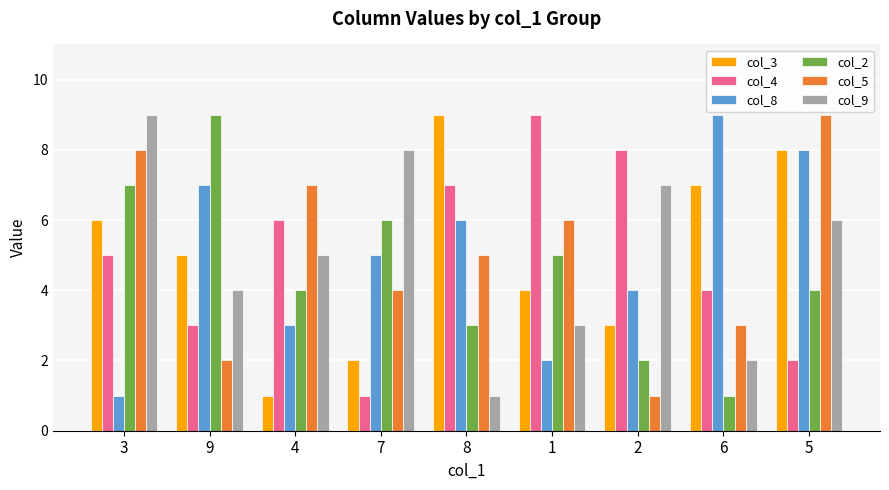

At which label does col_4 reach its minimum?

7